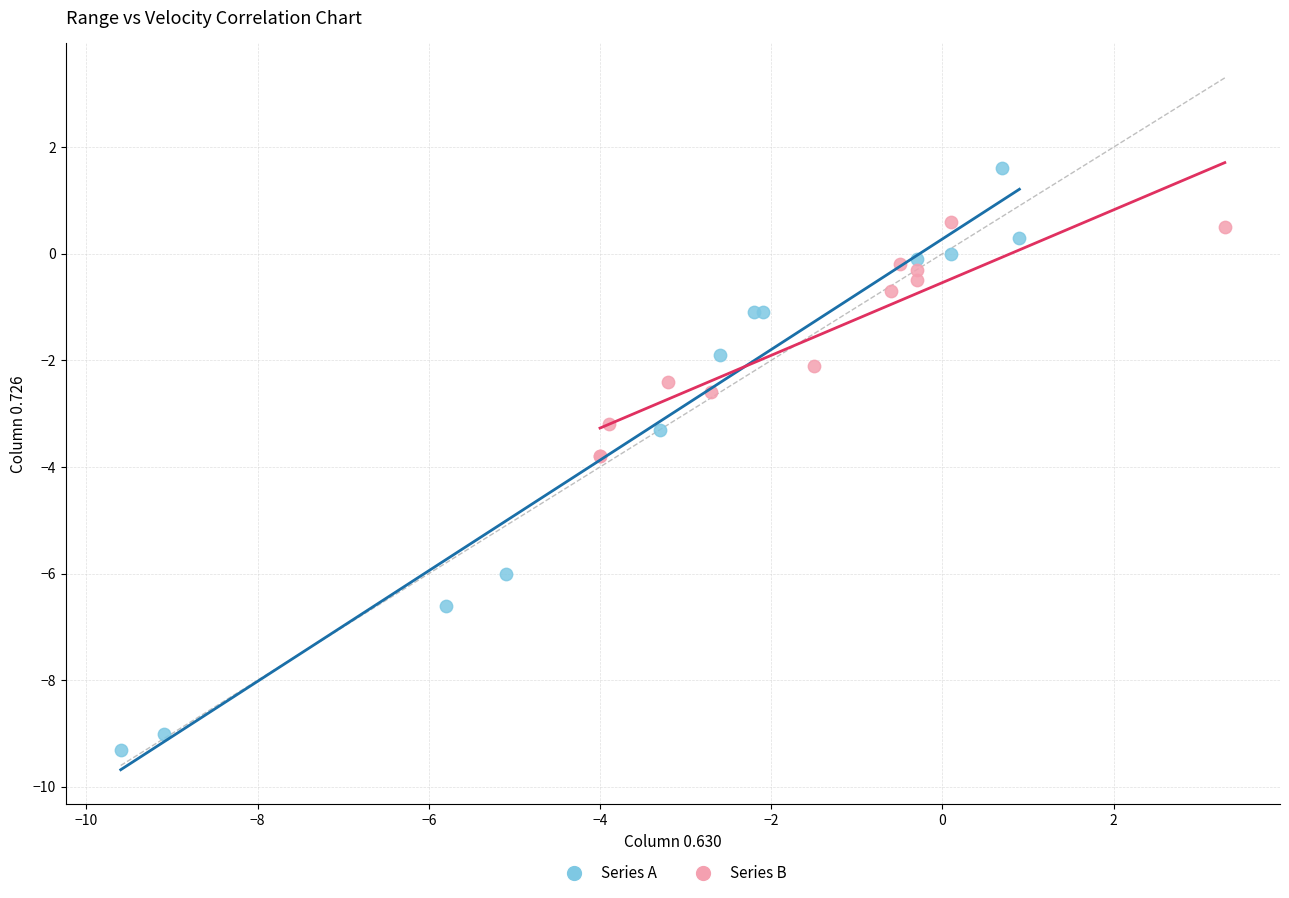

Which series reaches the maximum Y coordinate?

Series A